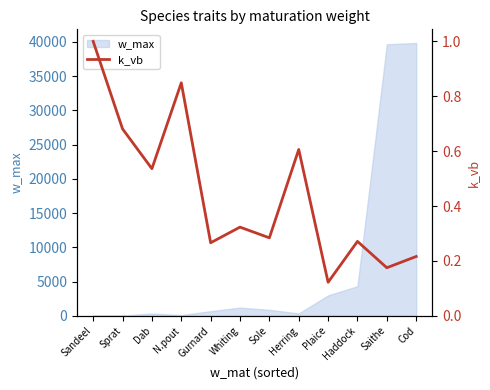

Reading right to left, transcribe all the data shown in this chart.

0.2	0.2	0.3	0.1	0.6	0.3	0.3	0.3	0.8	0.5	0.7	1.0